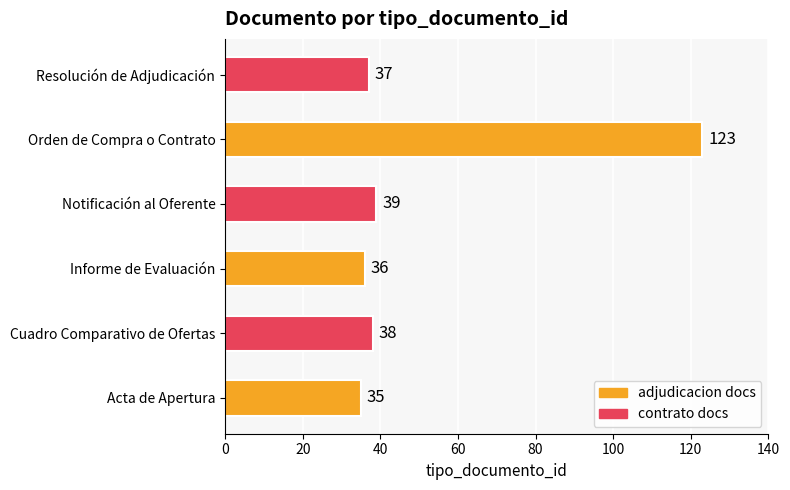

Rank the categories by value from highest to lowest.

Orden de Compra o Contrato, Notificación al Oferente, Cuadro Comparativo de Ofertas, Resolución de Adjudicación, Informe de Evaluación, Acta de Apertura